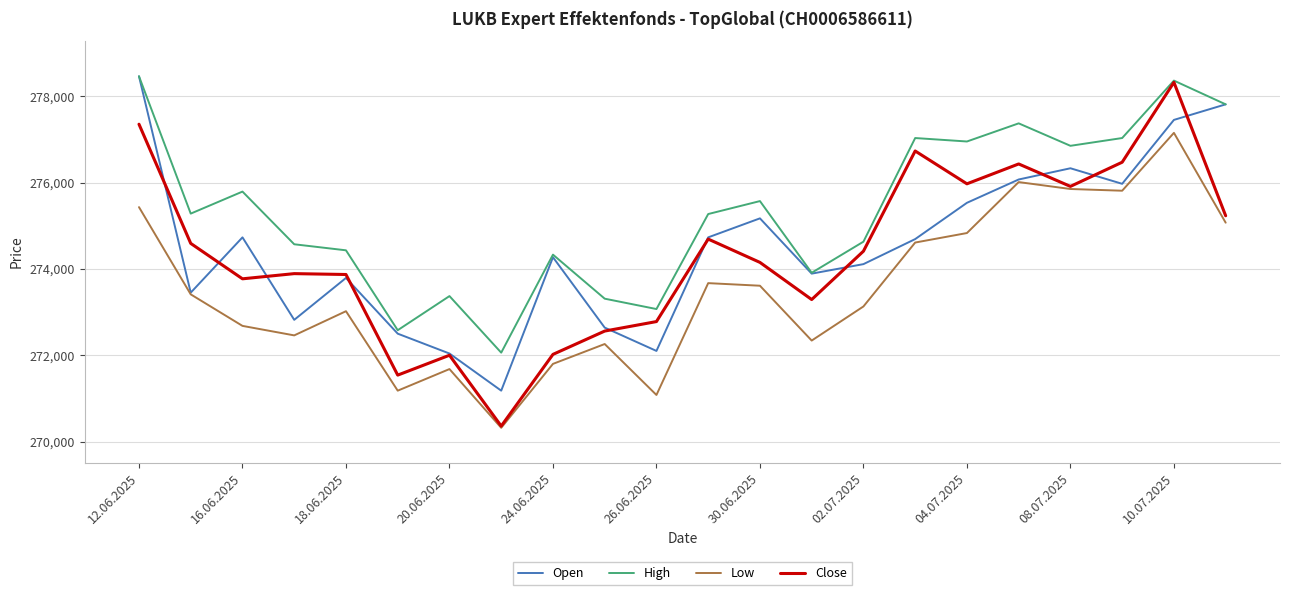

True or false: High and Low cross at least once.

False